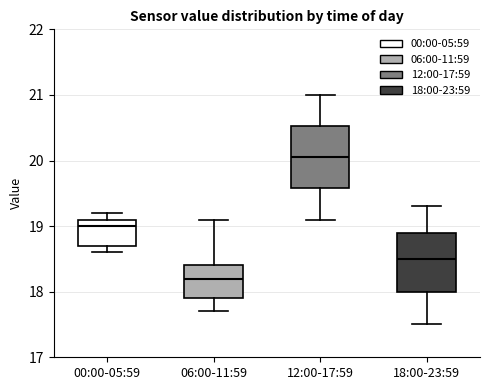

Reading left to right, read every box against the y-axis: the position of its median line, the range the box covers, and the ends of its whiskers. The values are not printed on the chart, so give them approximately, as read against the axis.

00:00-05:59: median 19.0, box 18.7 to 19.1, whiskers 18.6 to 19.2
06:00-11:59: median 18.2, box 17.9 to 18.4, whiskers 17.7 to 19.1
12:00-17:59: median 20.1, box 19.6 to 20.5, whiskers 19.1 to 21.0
18:00-23:59: median 18.5, box 18.0 to 18.9, whiskers 17.5 to 19.3